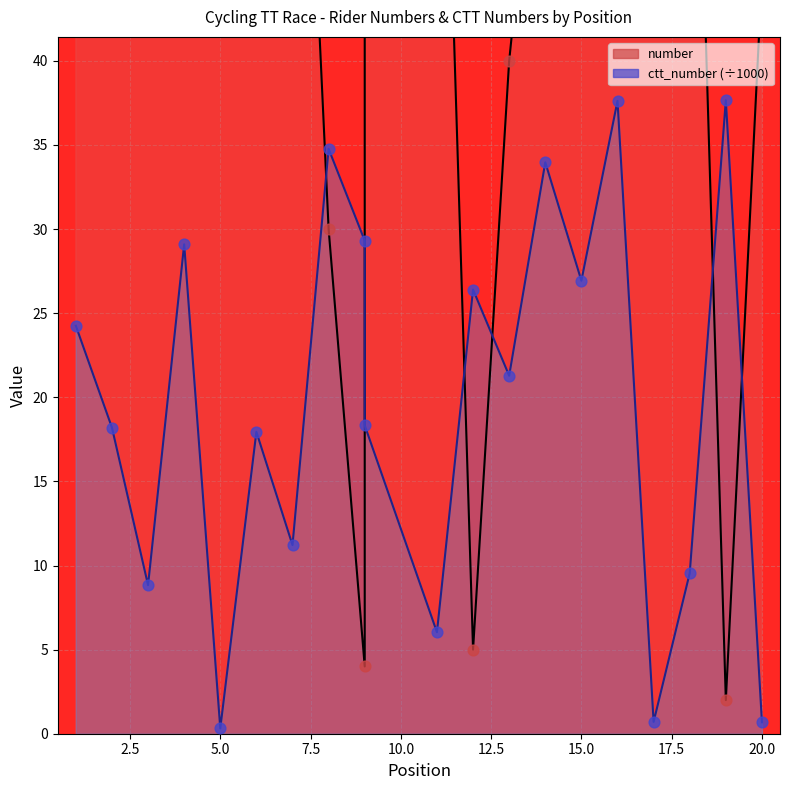

Which series has the largest Y range (max minus min)?

number